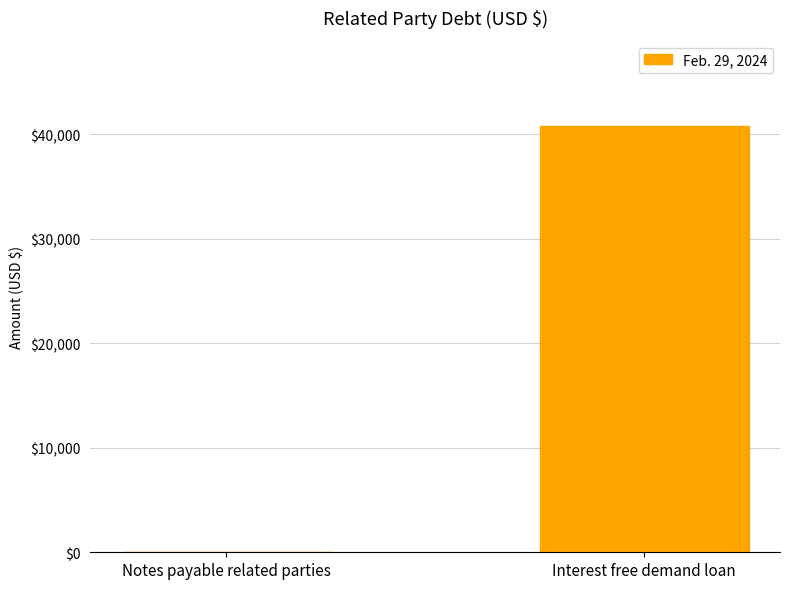

Reading right to left, list all the values displayed in this chart.

40794	0